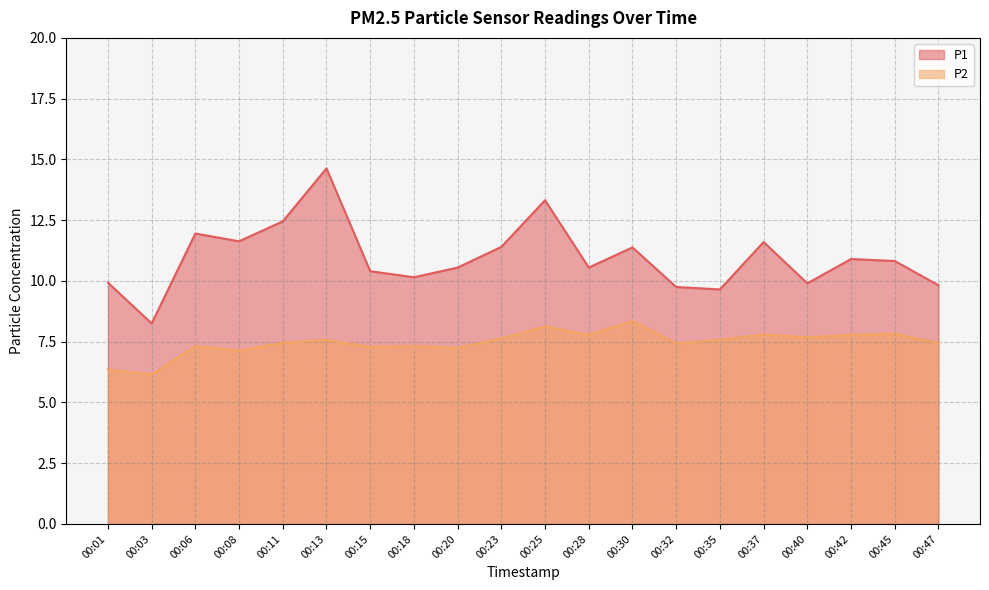

How many data points in P1 are less than 10?

6